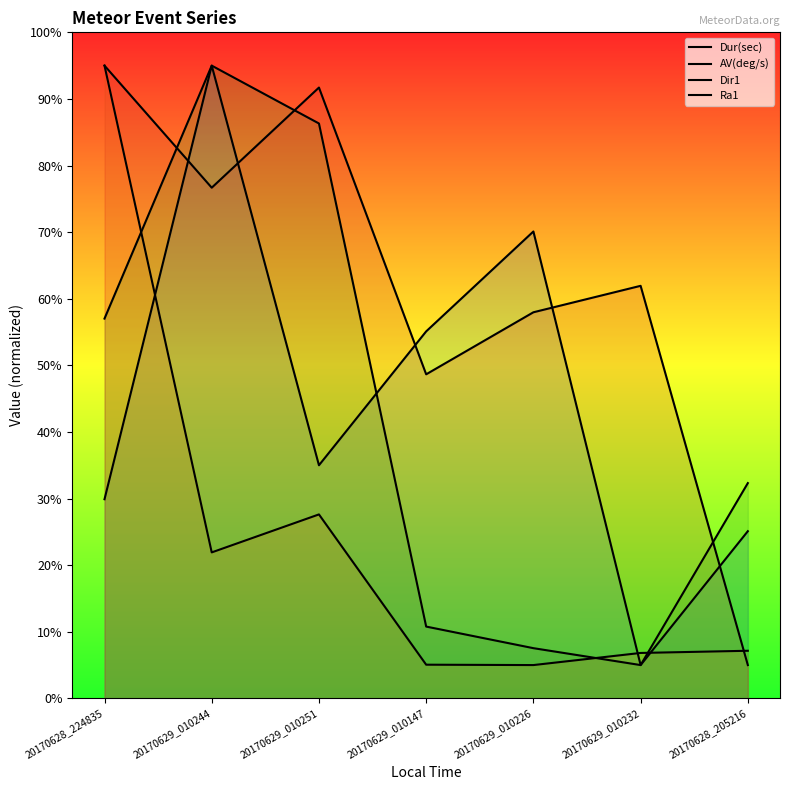

What is the smallest value displayed?

5.0